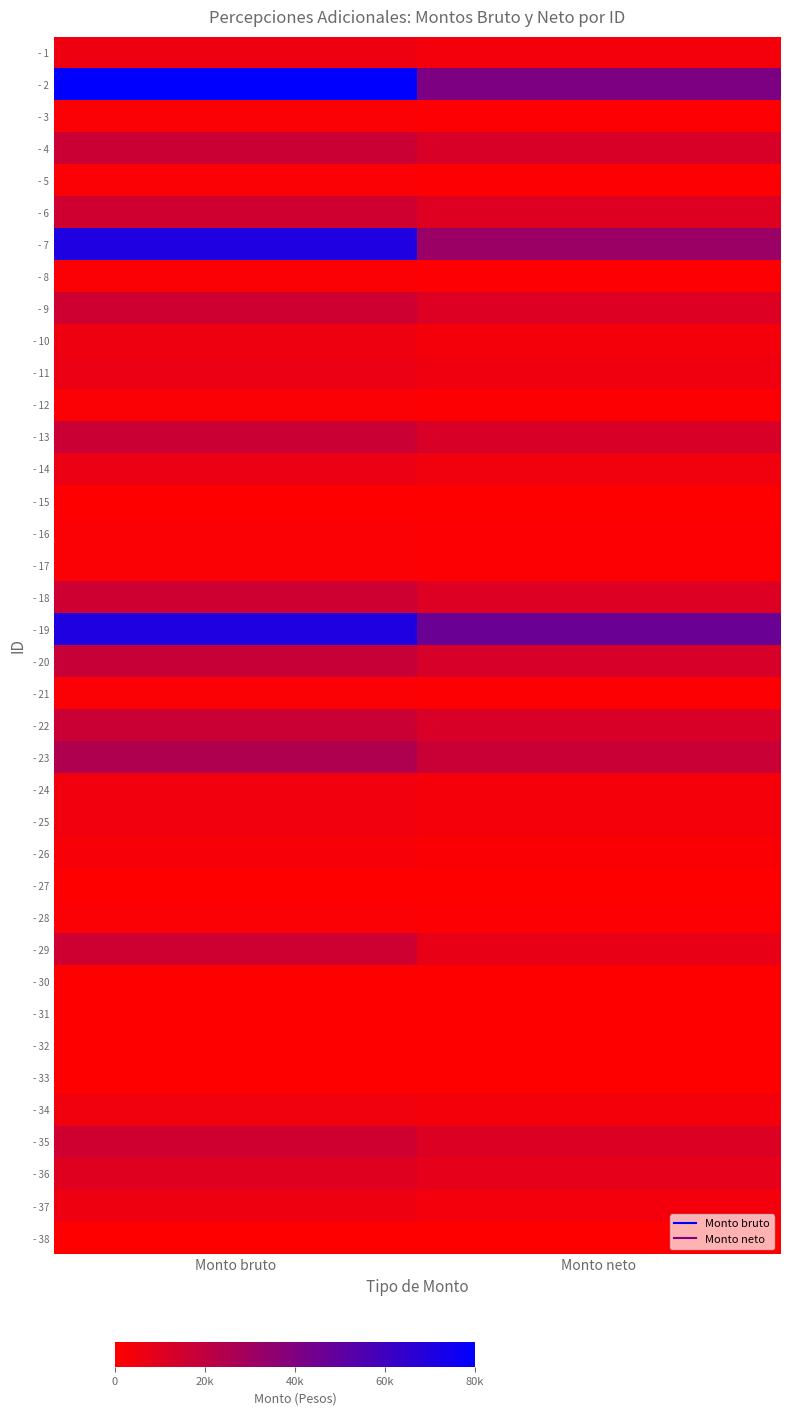

What is the spread (max minus min) of values at Monto bruto?

80000.0